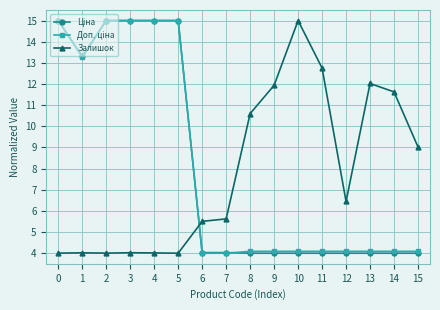

What is the value of the Залишок point at the 13th from the left?

6.4